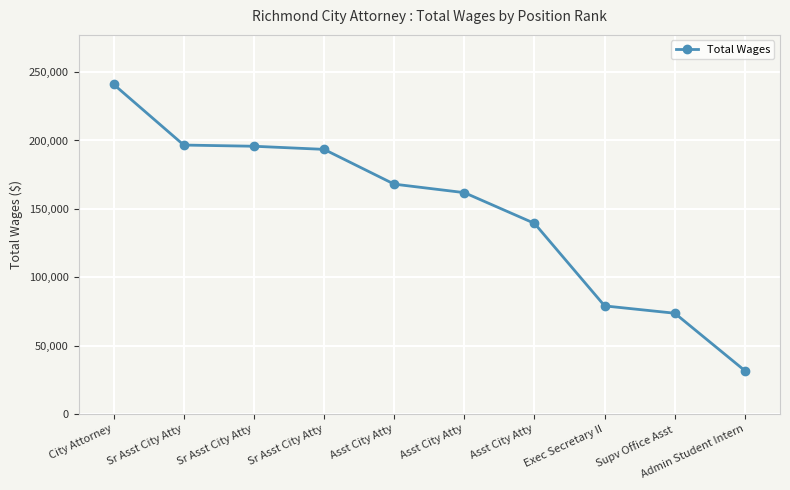

At which label is the value closest to 136334?

Asst City Atty